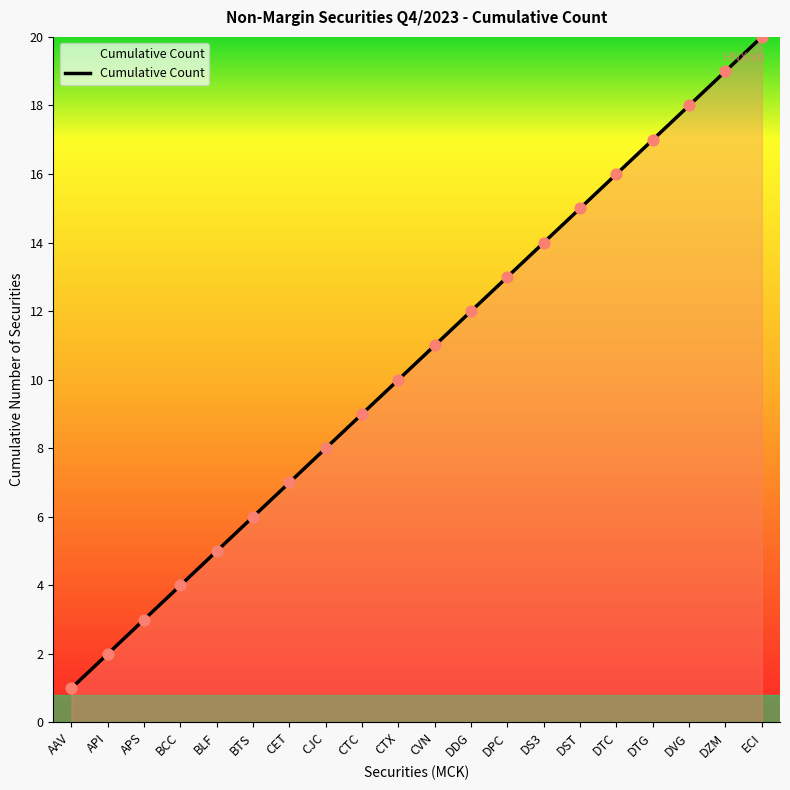

What is the ratio of the value at AAV to the value at DS3?

0.1